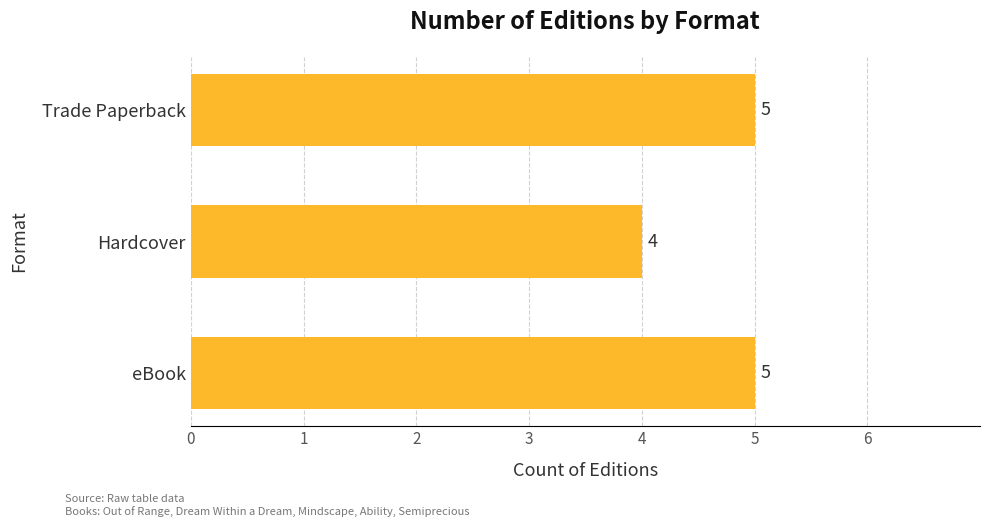

What is the sum of the values at eBook and Trade Paperback?

10